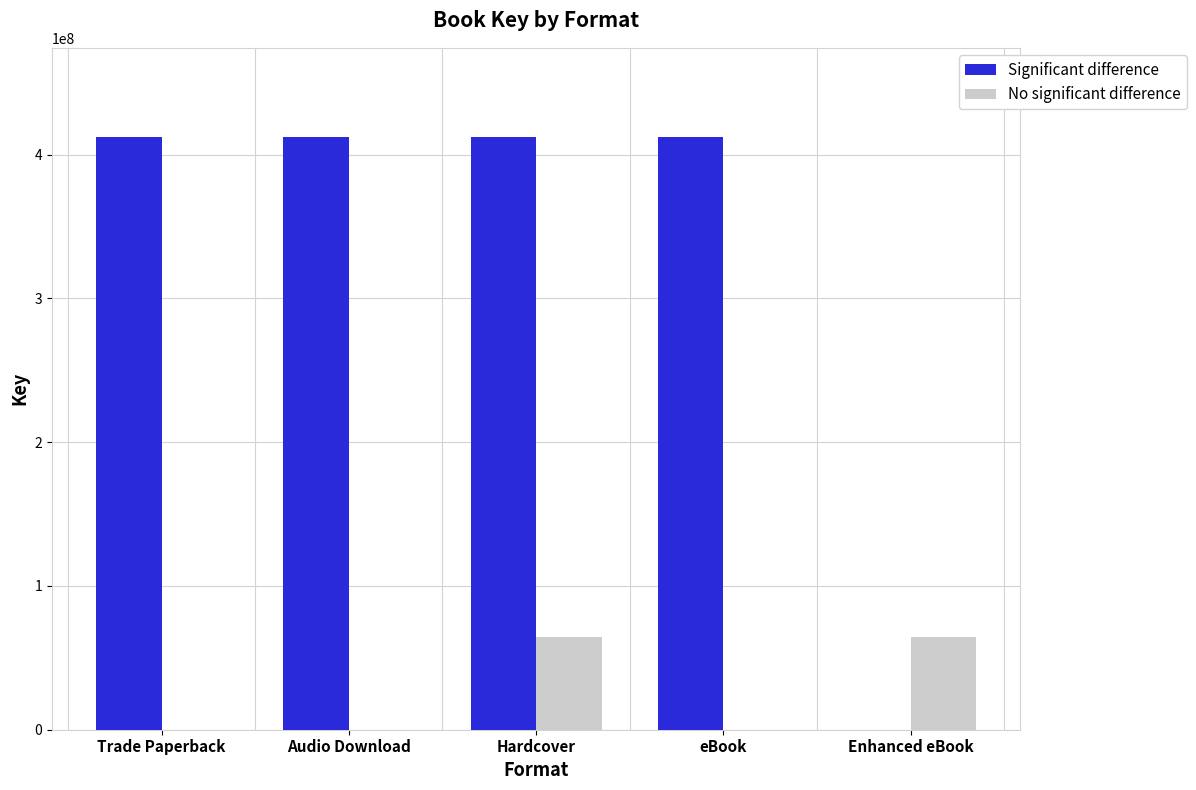

What is the sum of all No significant difference values?

129126266